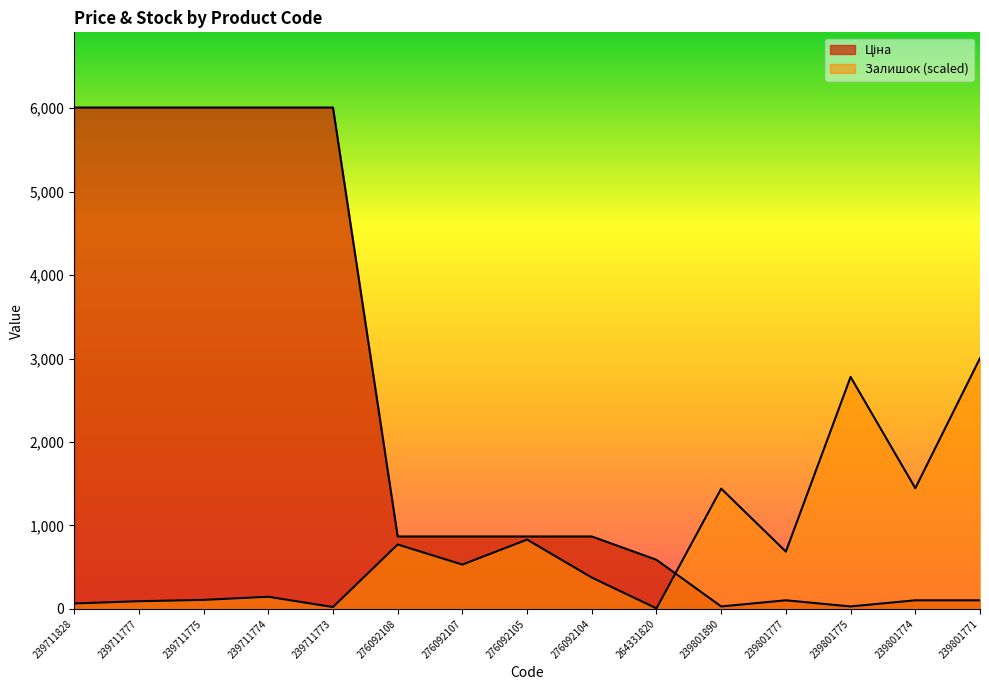

At which label does Залишок first exceed 530?

276092108